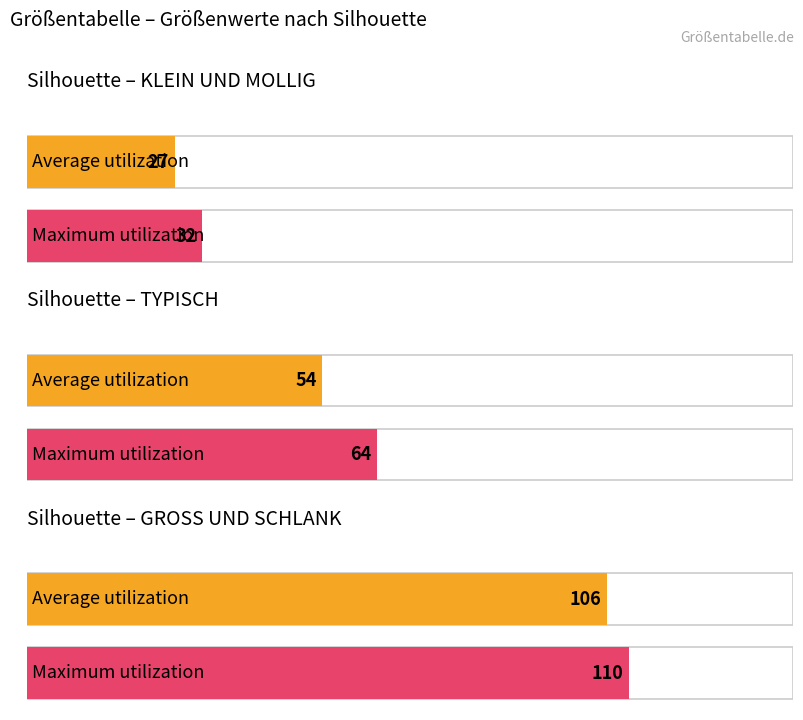

Reading left to right, transcribe all the data shown in this chart.

Average utilization: 27	54	106
Maximum utilization: 32	64	110